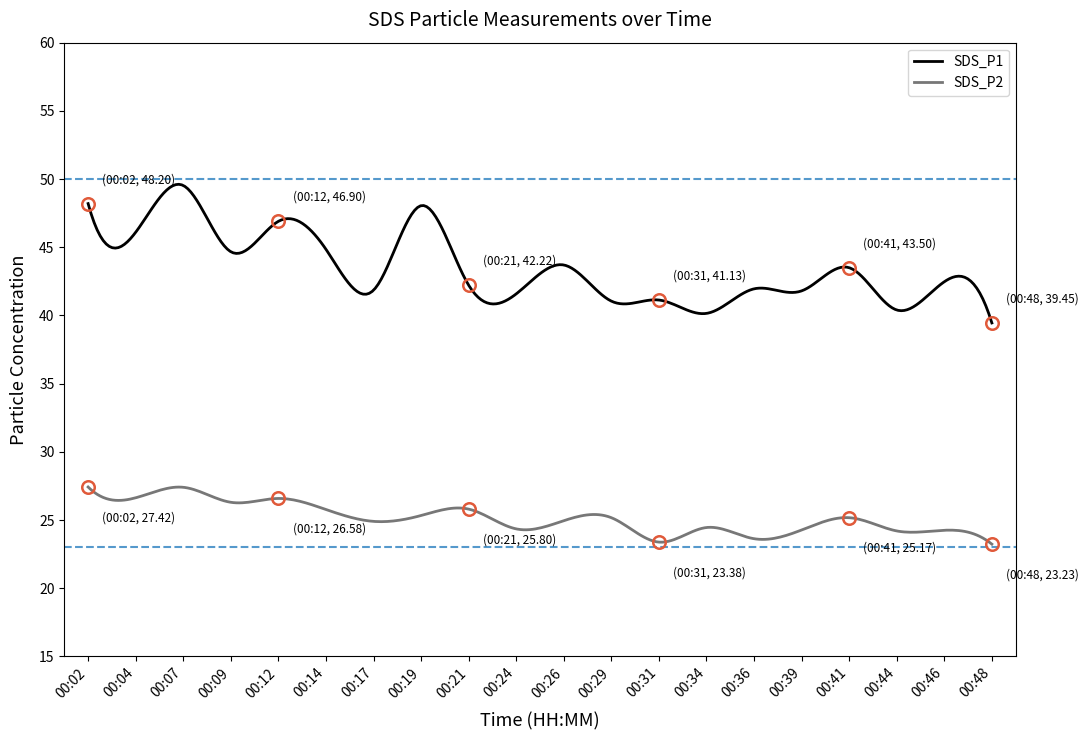

Rank the series by their average value, from highest to lowest.

SDS_P1, SDS_P2